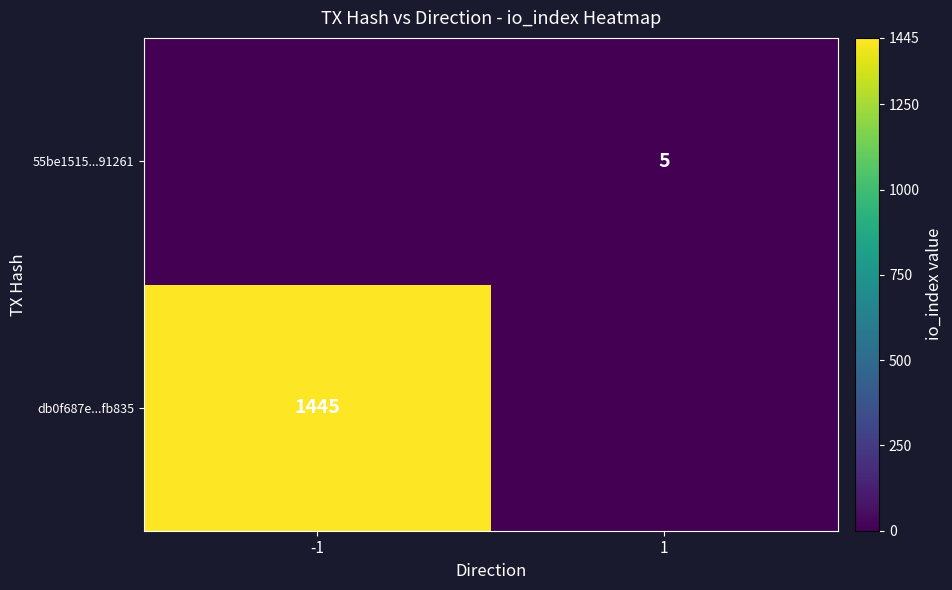

Which has a higher value, 1 or -1?

-1